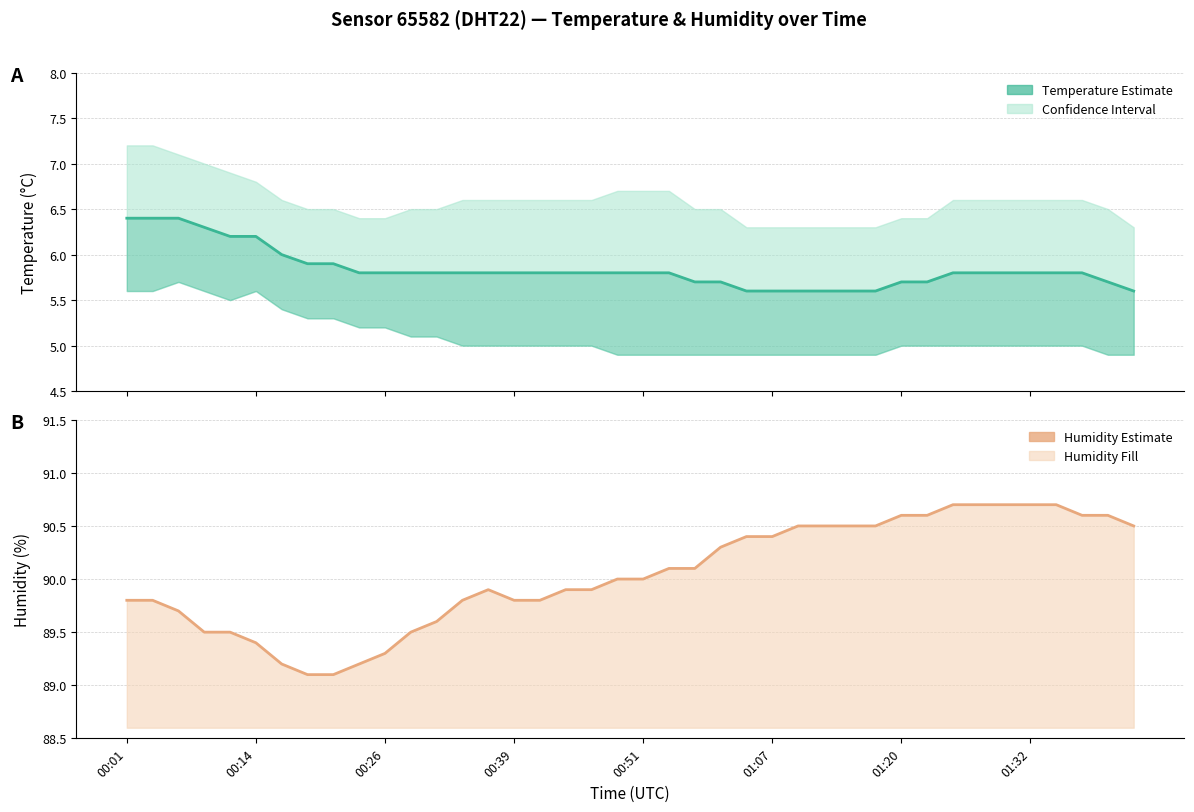

What is the minimum value shown in the chart?

5.6